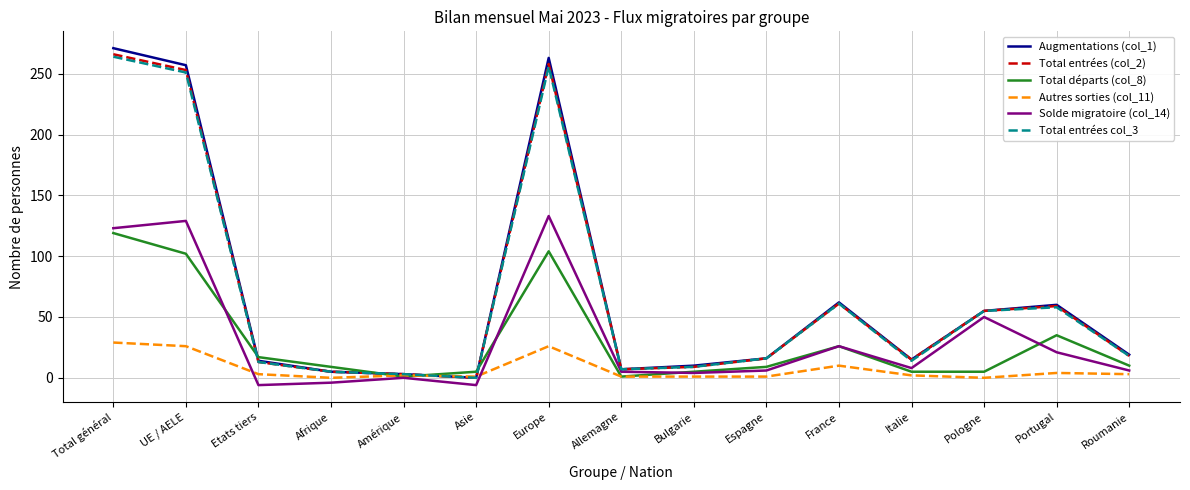

At which label does Total entrées col_3 reach its peak?

Total général